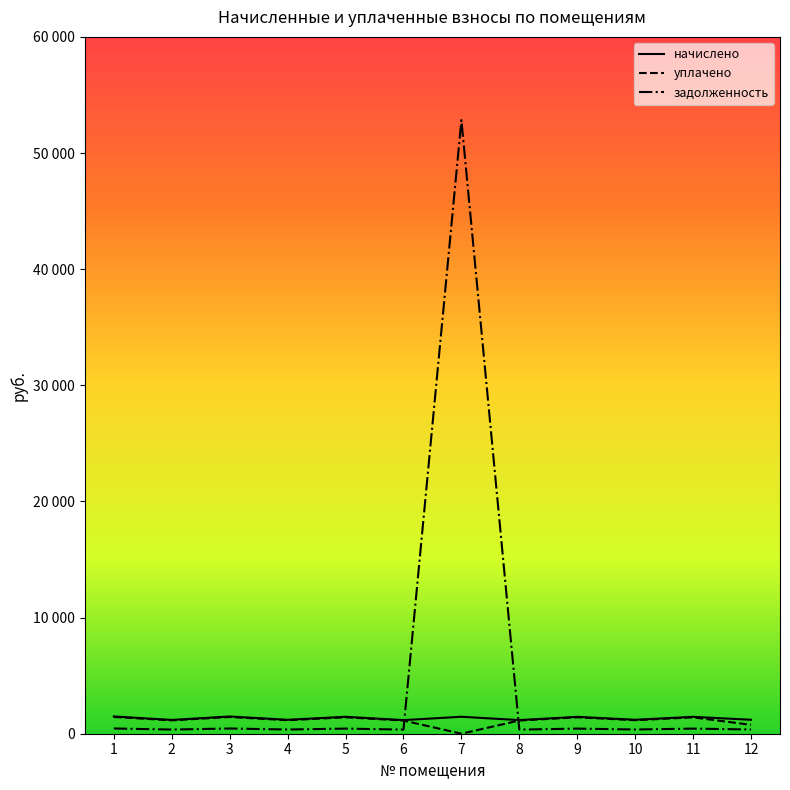

At which label does начислено reach its minimum?

6